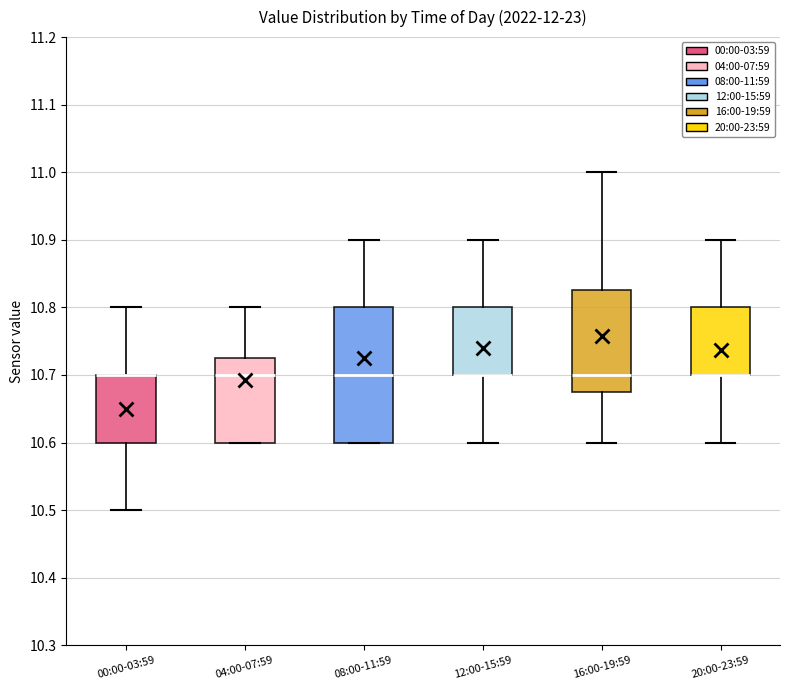

Reading left to right, transcribe this box plot: for each box, give where its median line is, the range the box spans, and where its two whiskers end, as read against the y-axis. The values are not printed on the chart, so give them approximately, as read against the axis.

00:00-03:59: median 10.70 (drawn on the box's upper edge), box 10.60 to 10.70, whiskers 10.50 to 10.80
04:00-07:59: median 10.70, box 10.60 to 10.73, whiskers 10.60 to 10.80
08:00-11:59: median 10.70, box 10.60 to 10.80, whiskers 10.60 to 10.90
12:00-15:59: median 10.70 (drawn on the box's lower edge), box 10.70 to 10.80, whiskers 10.60 to 10.90
16:00-19:59: median 10.70, box 10.68 to 10.83, whiskers 10.60 to 11.00
20:00-23:59: median 10.70 (drawn on the box's lower edge), box 10.70 to 10.80, whiskers 10.60 to 10.90